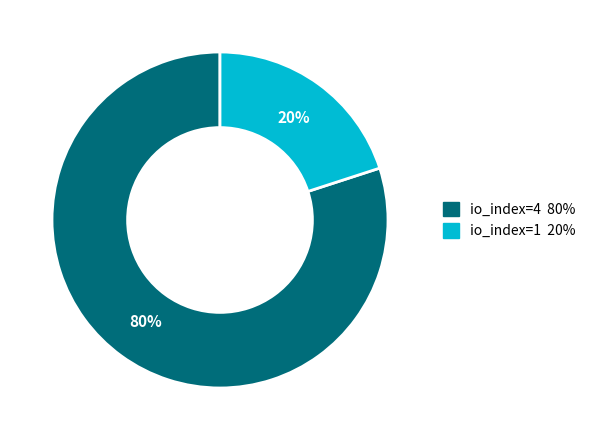

True or false: io_index=4 accounts for 80% of the total.

True